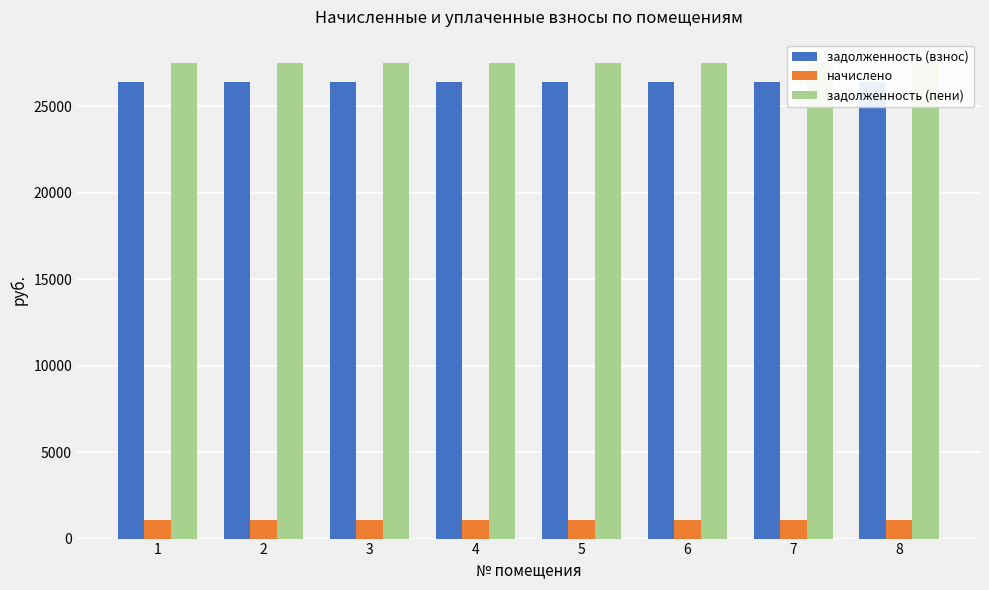

What is the approximate value of начислено at 6?

1092.0